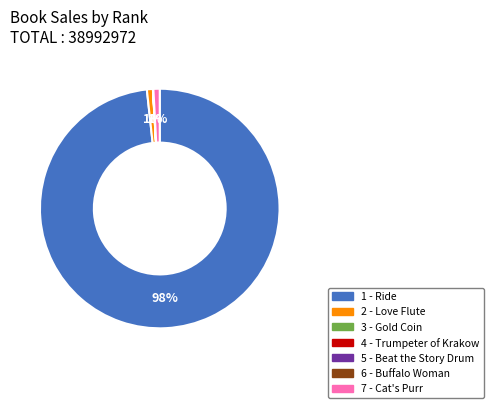

To the nearest percent, what portion does 7 - Cat's Purr represent?

1%